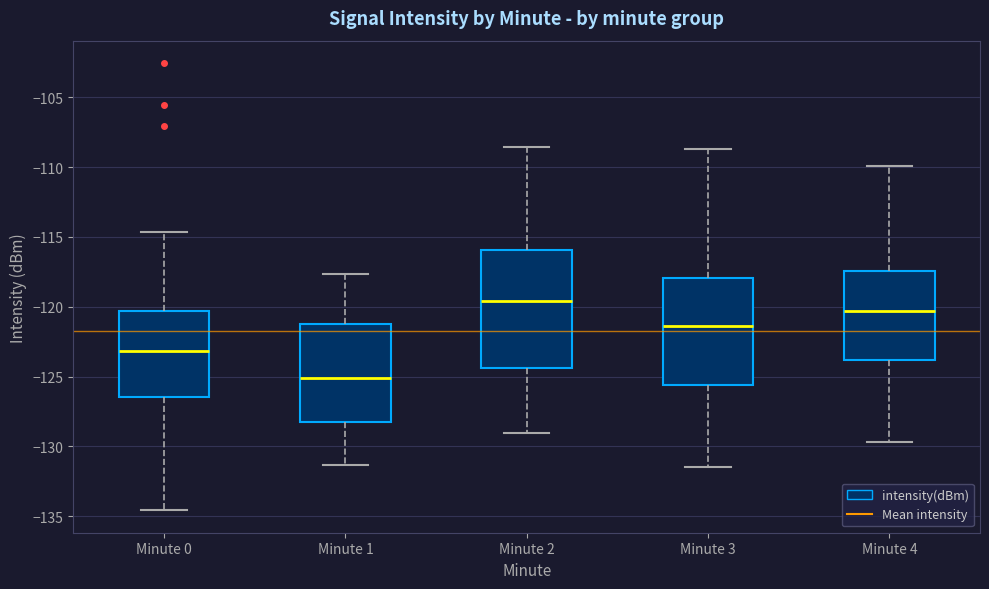

Which box is the tallest, from its lower edge to its upper edge?

Minute 2